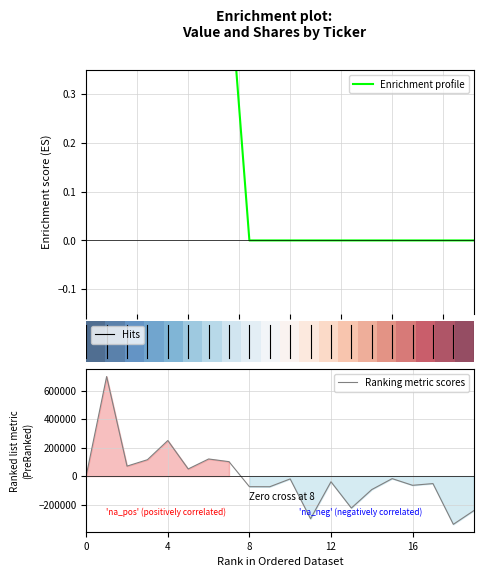

What is the lowest value of the Ranking metric scores series?

-339400